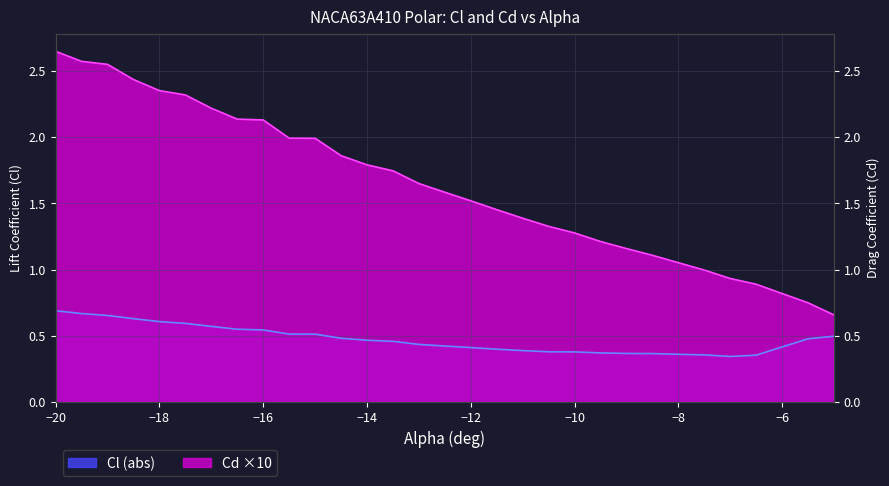

What is the label of the 23rd point from the left?

-9